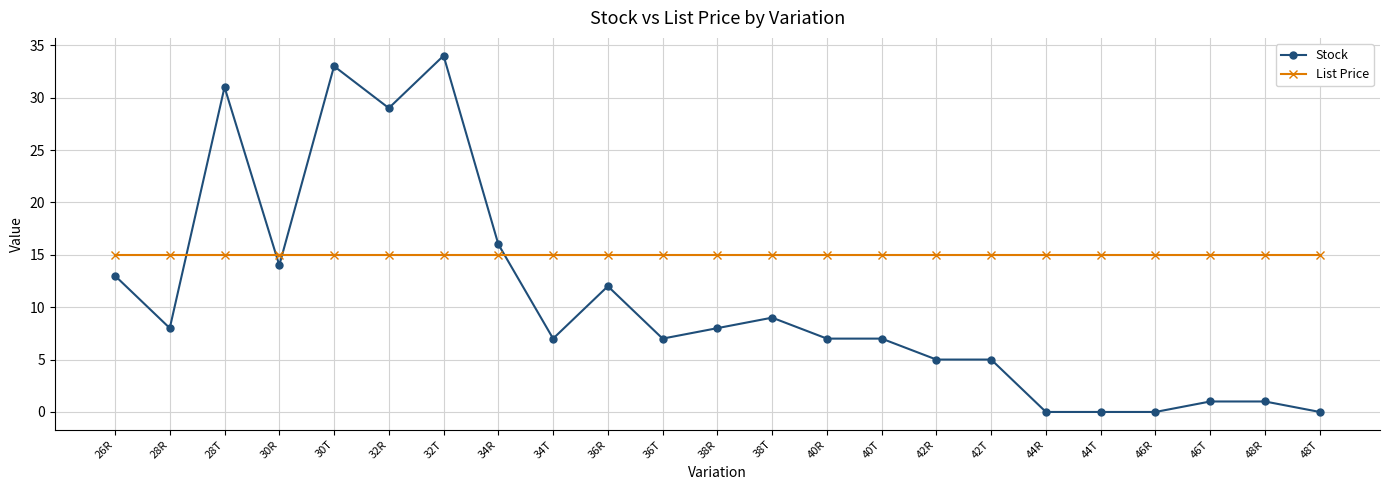

True or false: Stock has more than 2 points higher than both neighbors.

True